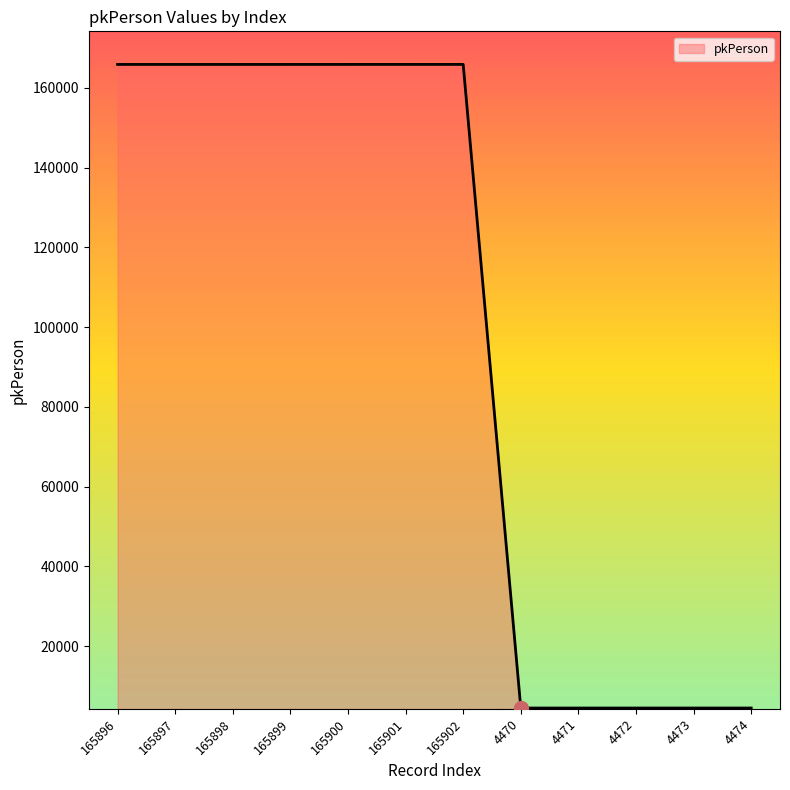

What is the change in value from 165898 to 165900?

+2